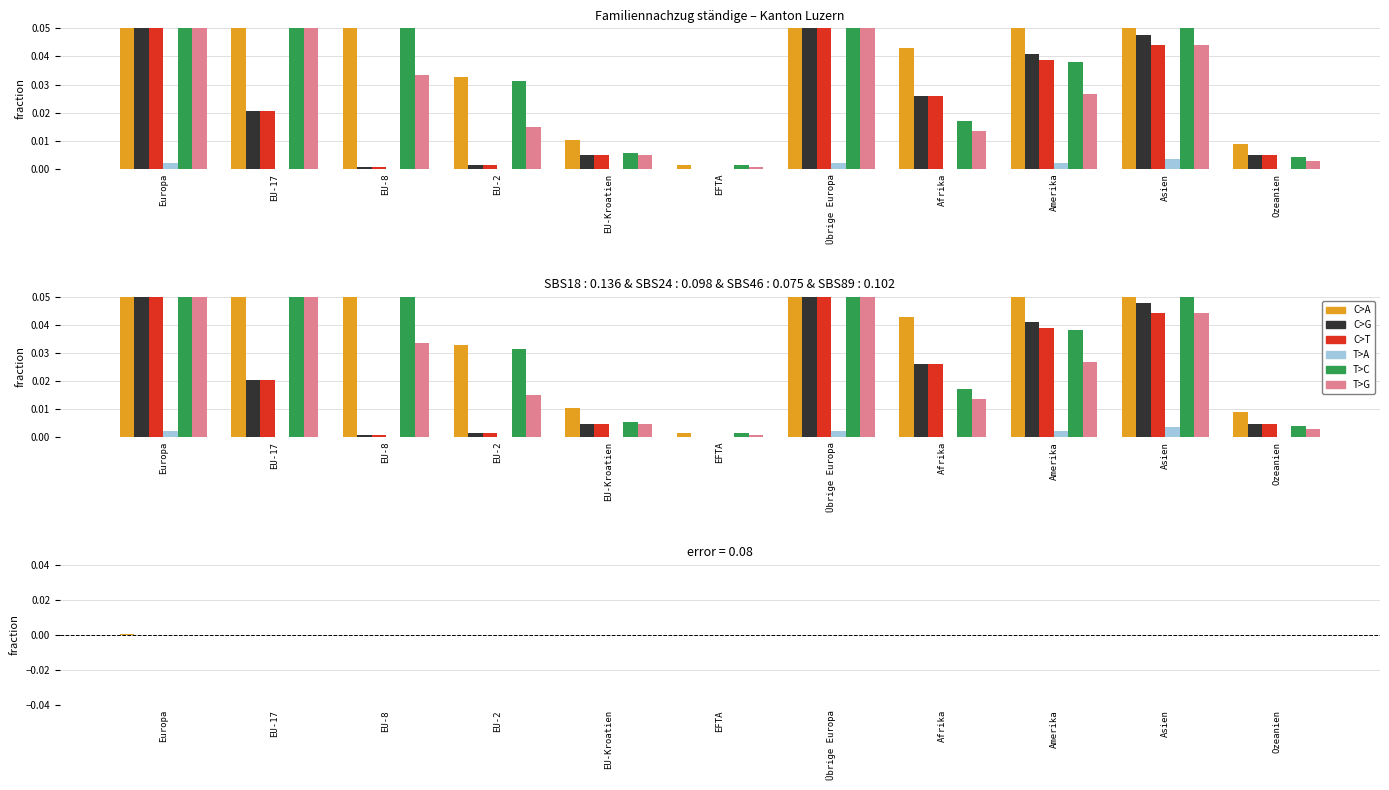

What position from the right is EFTA?

6